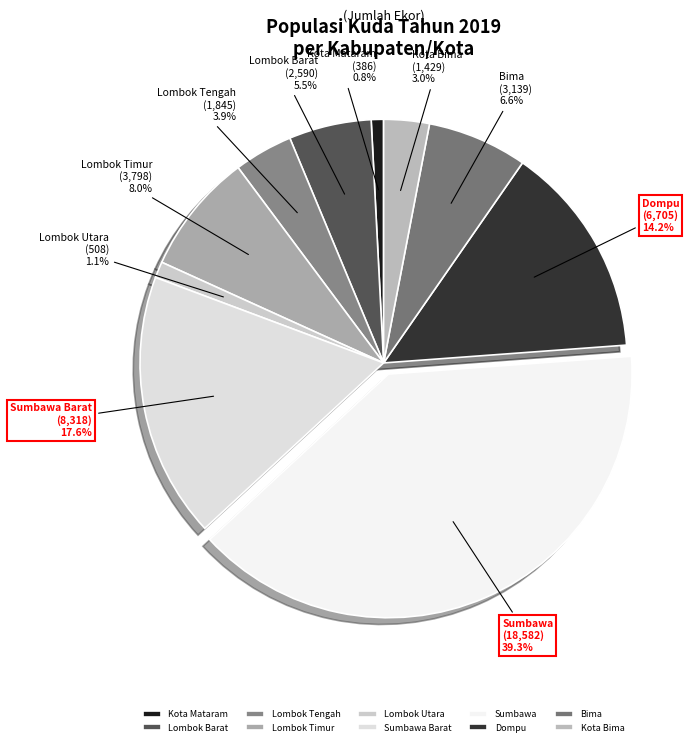

Is there a majority slice in this chart?

No